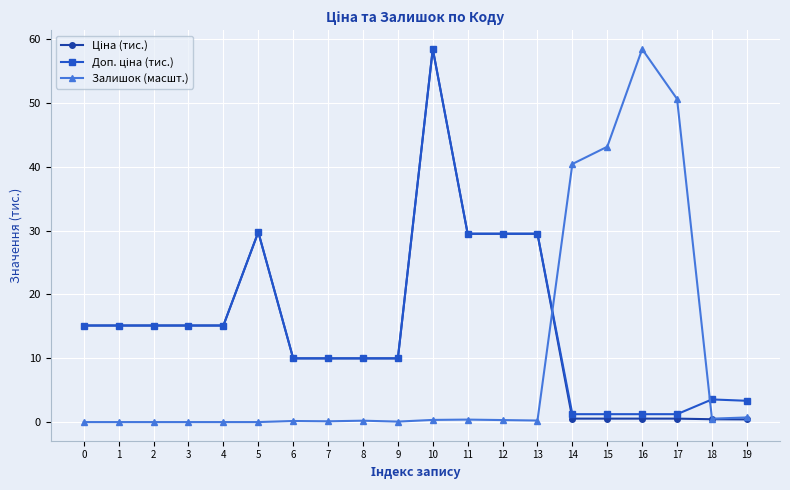

Between 9 and 17, which series saw the biggest shift?

Залишок (масшт.)